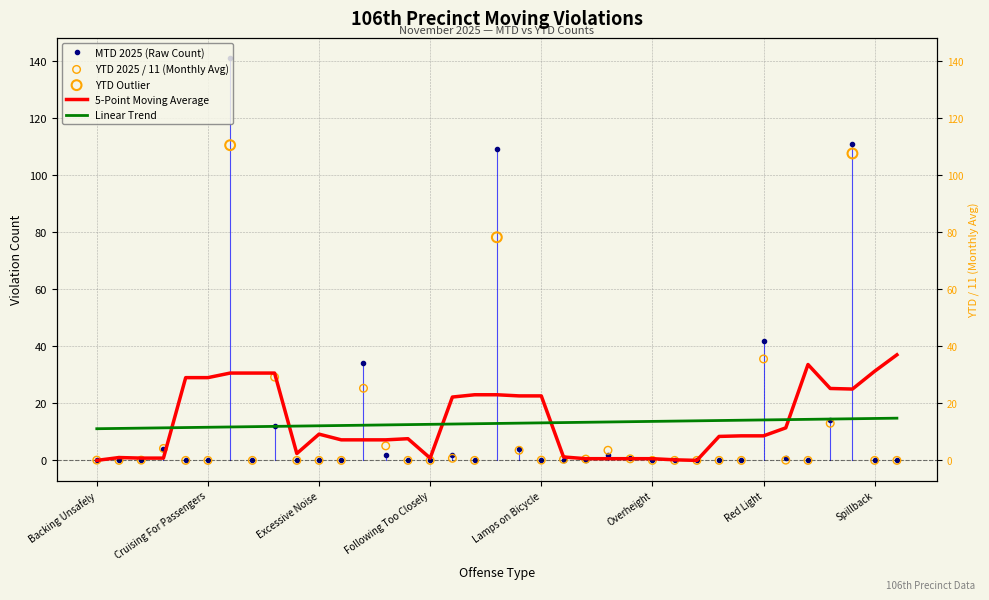

Which has a higher value, Overweight or Obstructed Plate?

Obstructed Plate